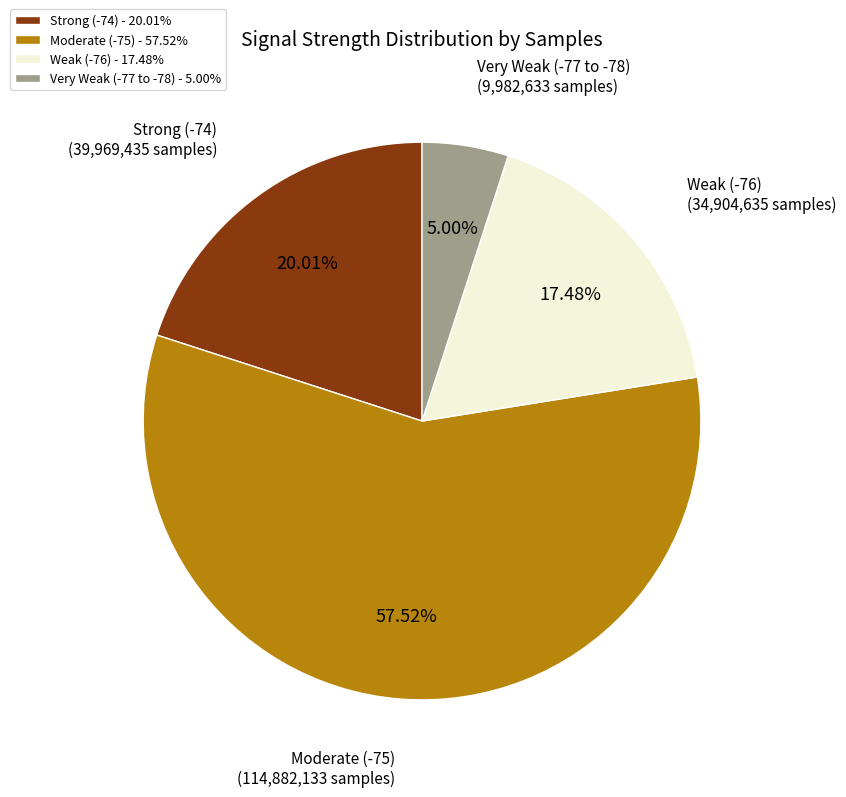

To the nearest percent, what is the average slice percentage?

25%